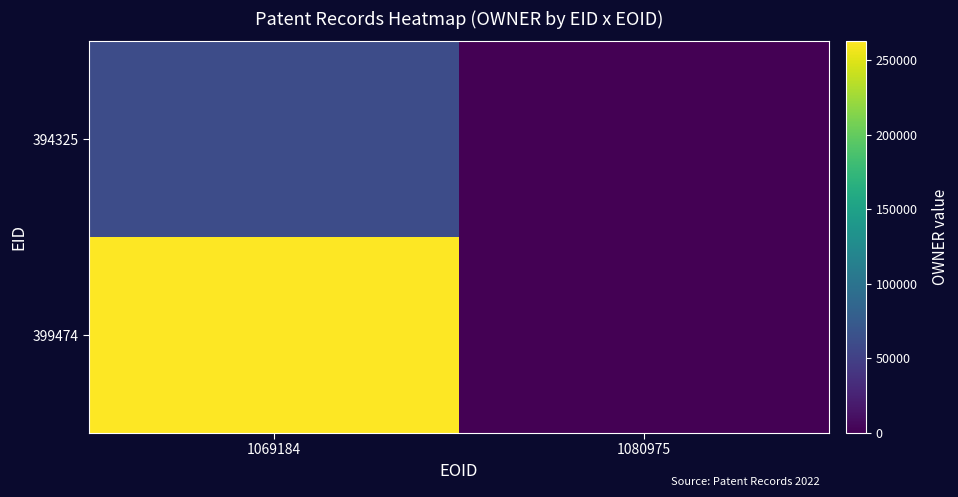

Between 1069184 and 1080975, which series saw the biggest shift?

399474